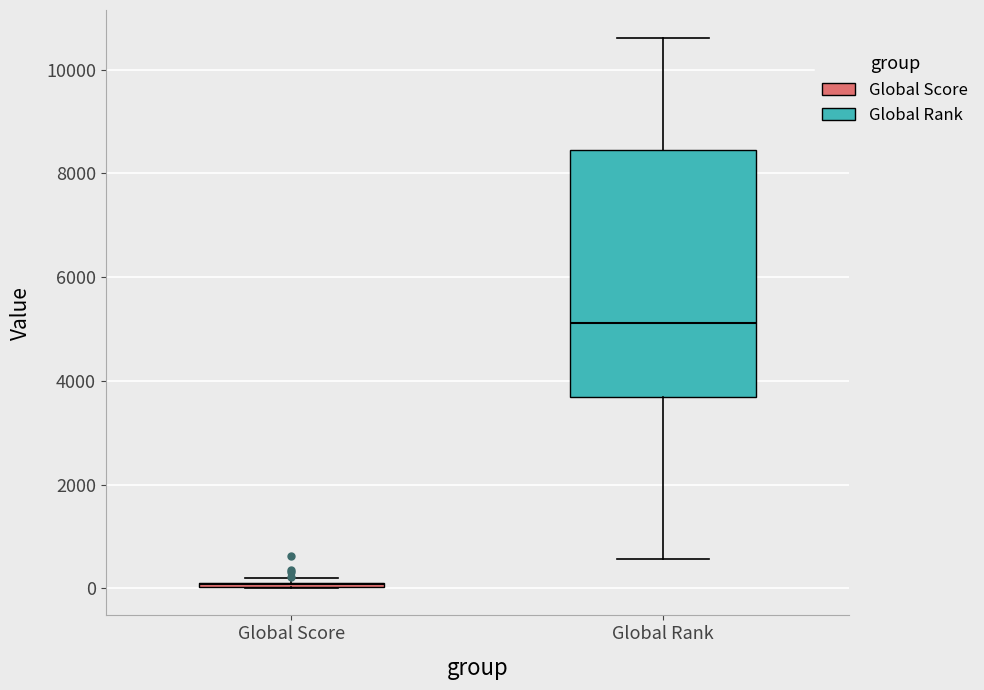

Reading left to right, read every box against the y-axis: the position of its median line, the range the box covers, and the ends of its whiskers. The values are not printed on the chart, so give them approximately, as read against the axis.

Global Score: box collapsed to a line at 0, whiskers 0 to 200
Global Rank: median 5200, box 3600 to 8400, whiskers 600 to 10600